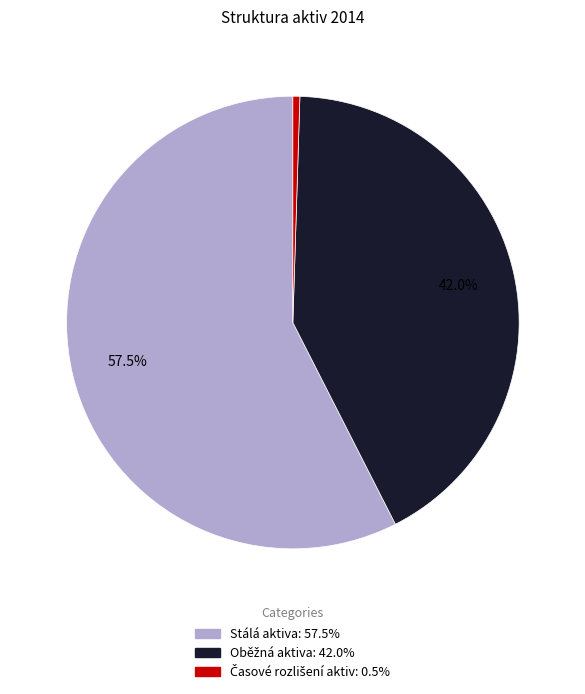

What percentage is NOT represented by Stálá aktiva?

42.5%